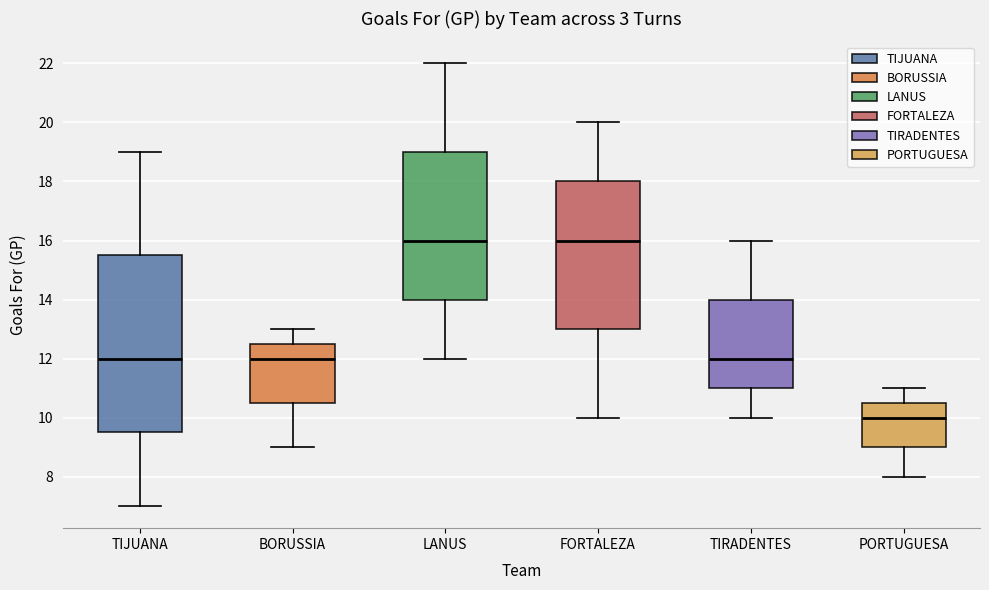

Reading left to right, read every box against the y-axis: the position of its median line, the range the box covers, and the ends of its whiskers. The values are not printed on the chart, so give them approximately, as read against the axis.

TIJUANA: median 12.0, box 9.6 to 15.6, whiskers 7.0 to 19.0
BORUSSIA: median 12.0, box 10.6 to 12.6, whiskers 9.0 to 13.0
LANUS: median 16.0, box 14.0 to 19.0, whiskers 12.0 to 22.0
FORTALEZA: median 16.0, box 13.0 to 18.0, whiskers 10.0 to 20.0
TIRADENTES: median 12.0, box 11.0 to 14.0, whiskers 10.0 to 16.0
PORTUGUESA: median 10.0, box 9.0 to 10.6, whiskers 8.0 to 11.0